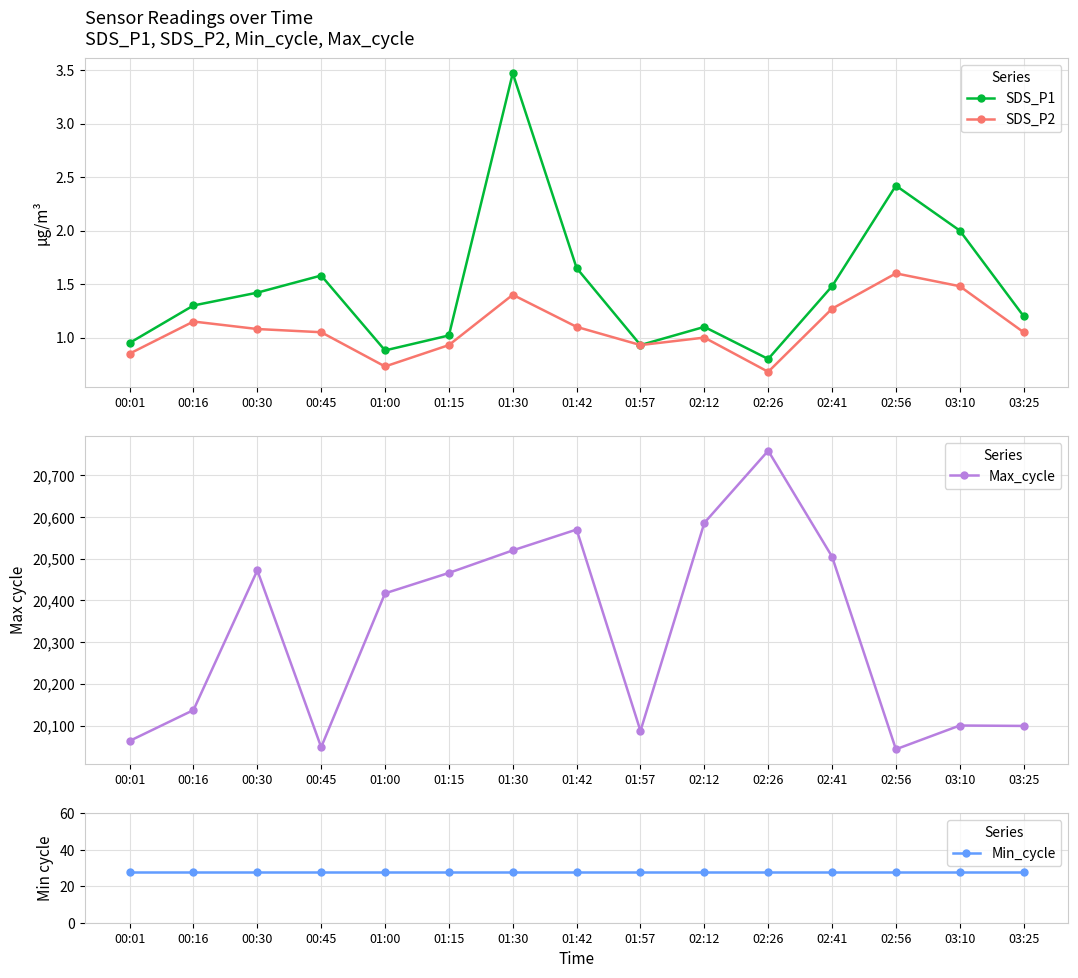

Count the number of categories in the chart.

15